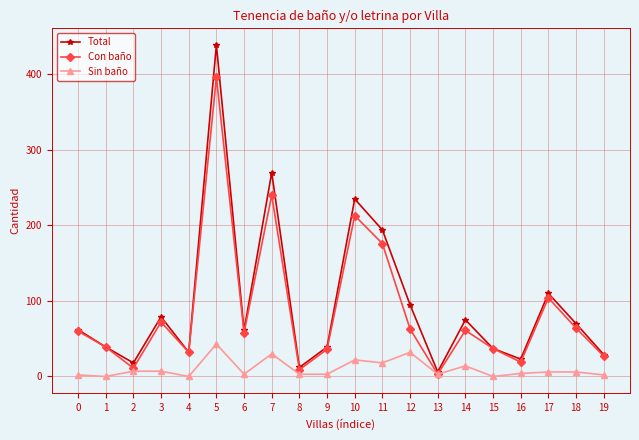

At which category is the sum across all series the highest?

5